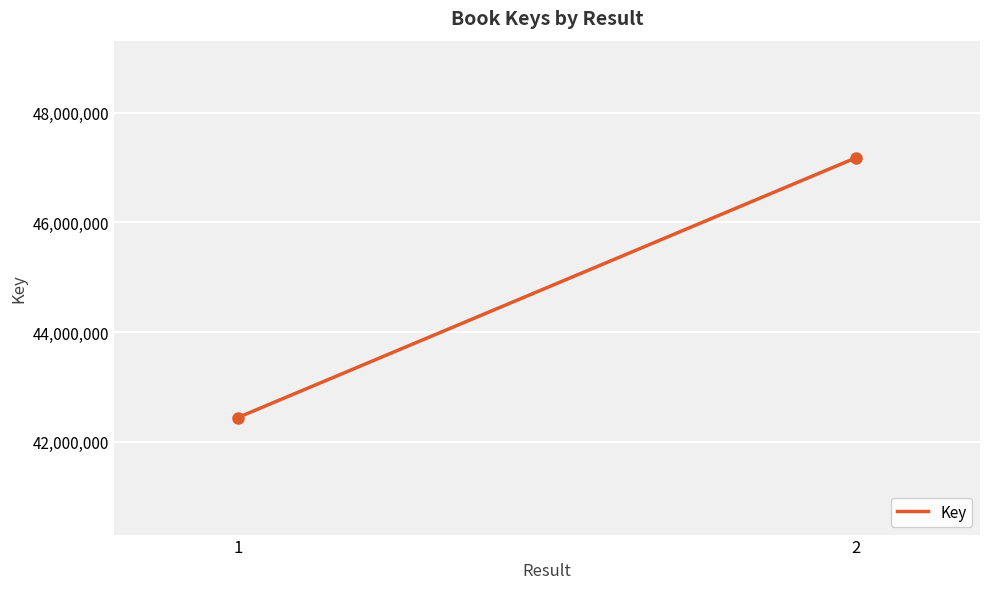

What is the difference between the maximum and minimum values?

4737141.0